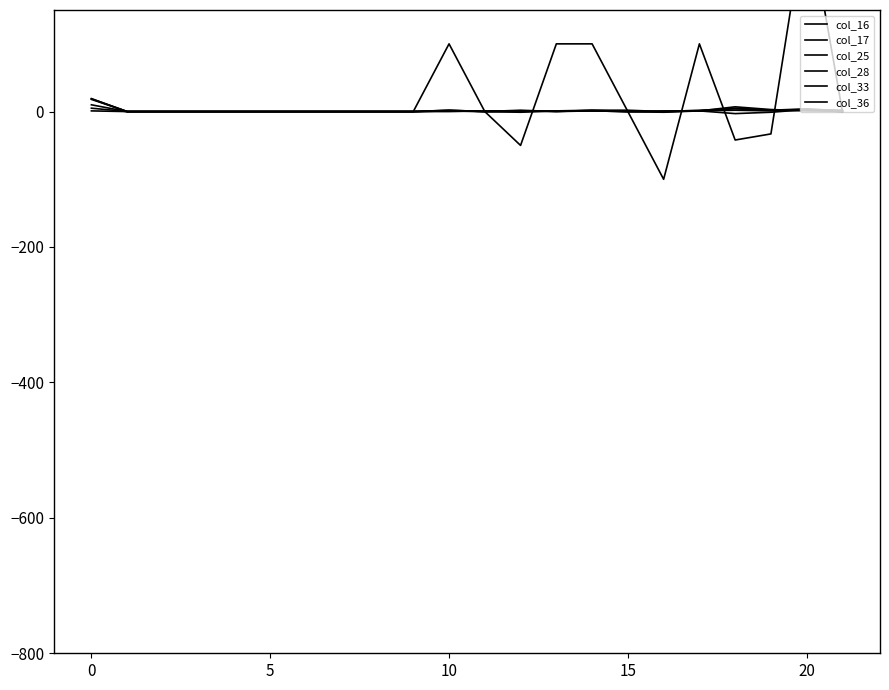

Which series ends up on top after the final intersection of col_25 and col_36?

col_36